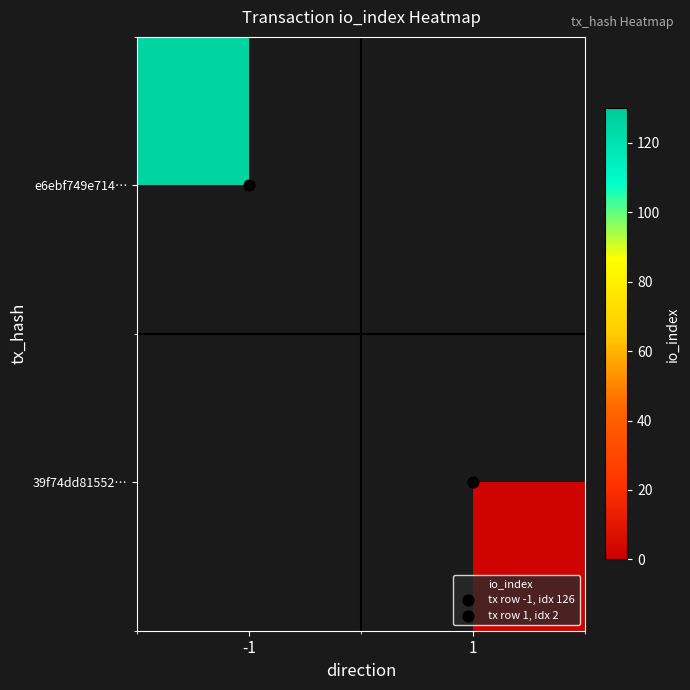

Which category has the lowest value across all series?

1